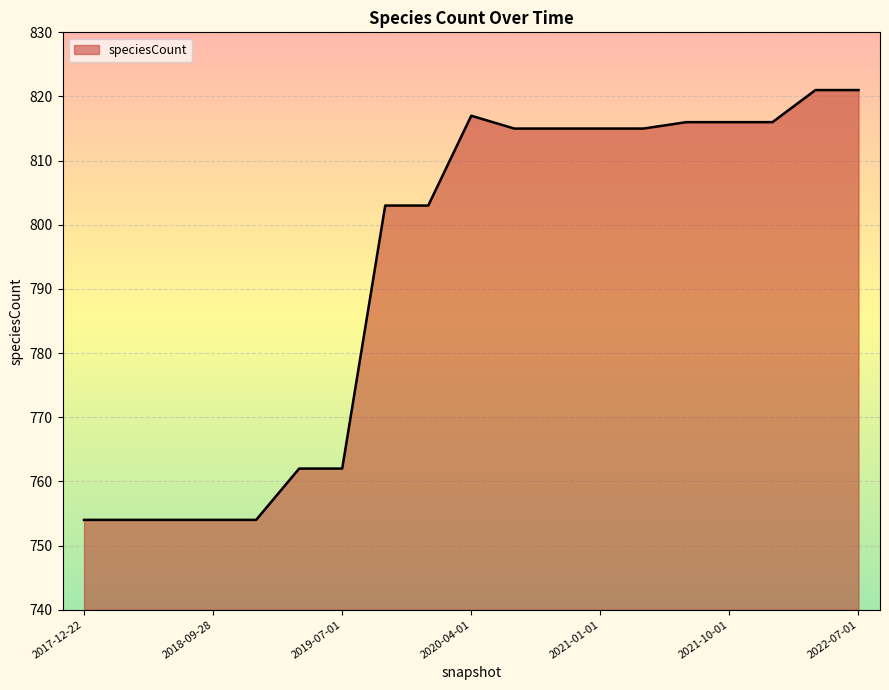

What is the smallest value displayed?

754